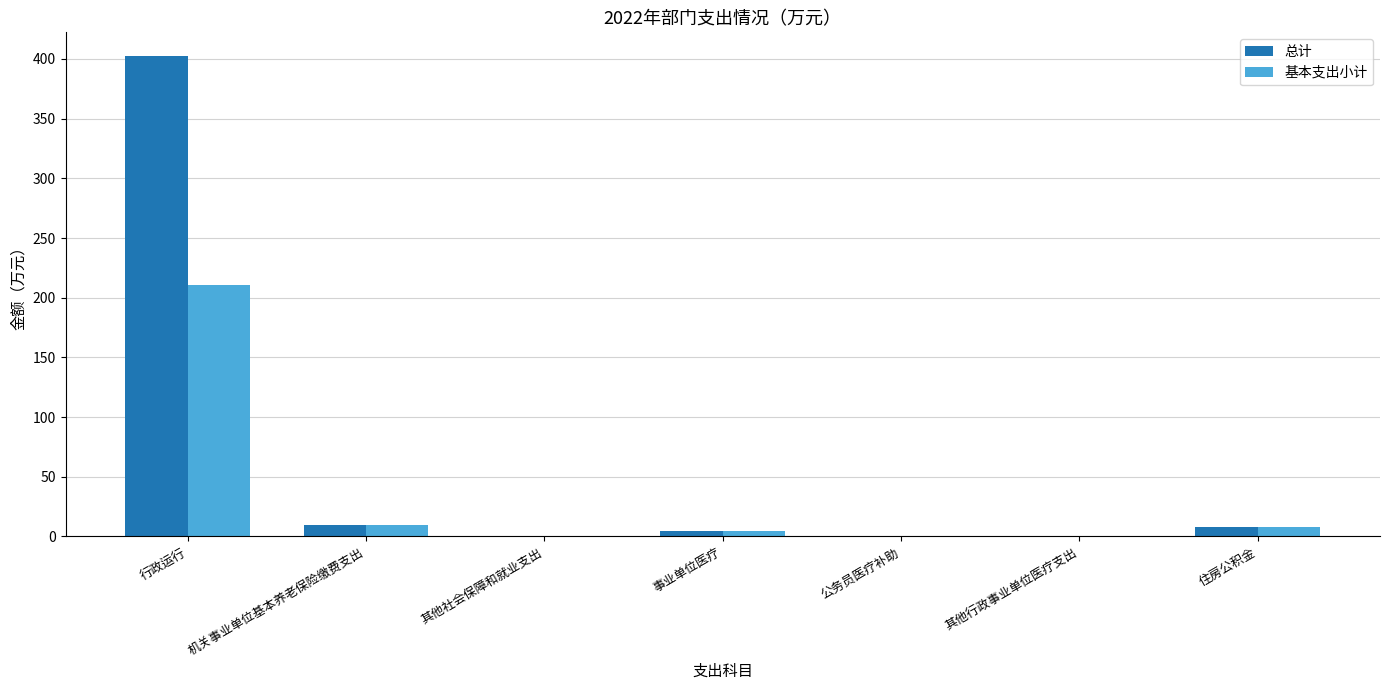

What is the sum of the 基本支出小计 values at 机关事业单位基本养老保险缴费支出 and 行政运行?

220.9